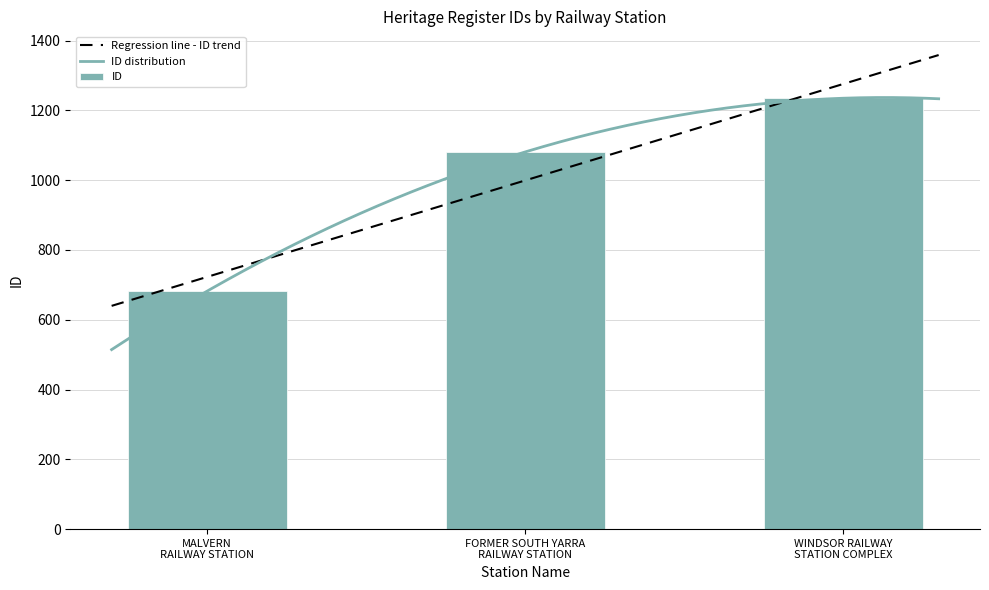

List the labels in order of value, smallest first.

MALVERN RAILWAY STATION, FORMER SOUTH YARRA RAILWAY STATION, WINDSOR RAILWAY STATION COMPLEX